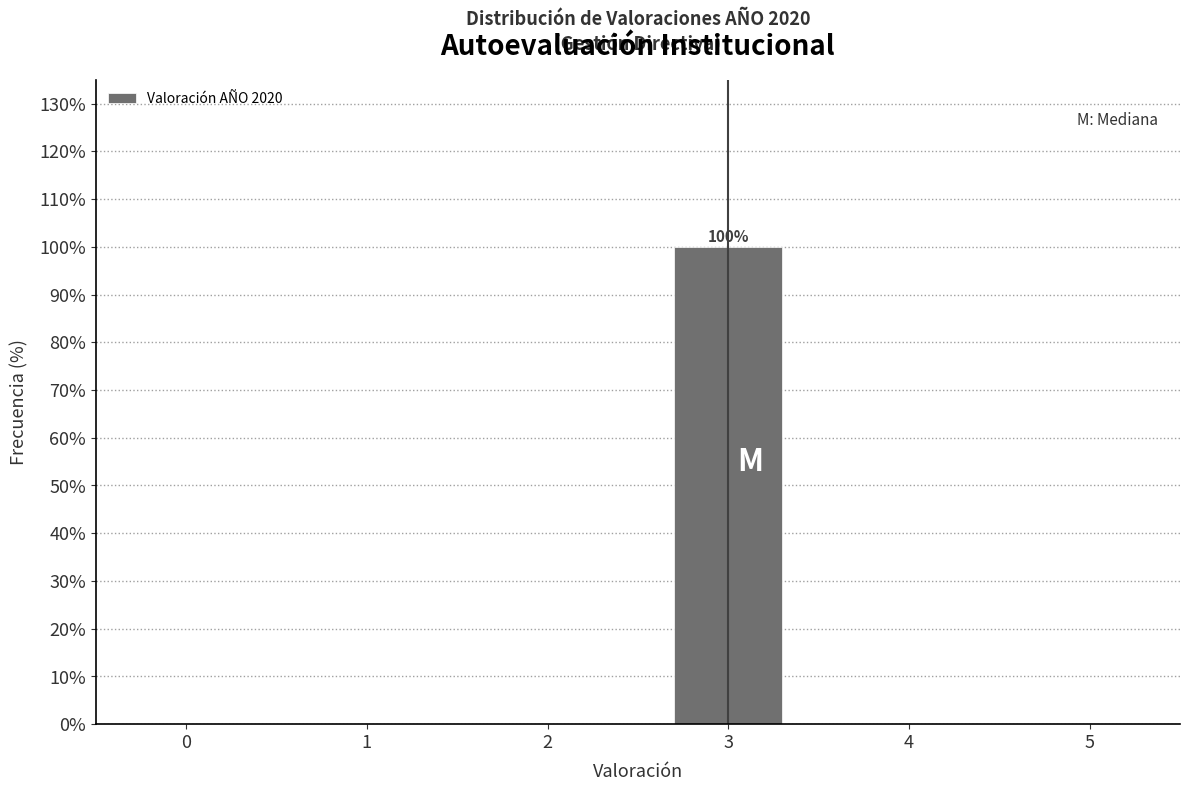

Reading right to left, list all the values displayed in this chart.

5=0	4=0	3=100	2=0	1=0	0=0